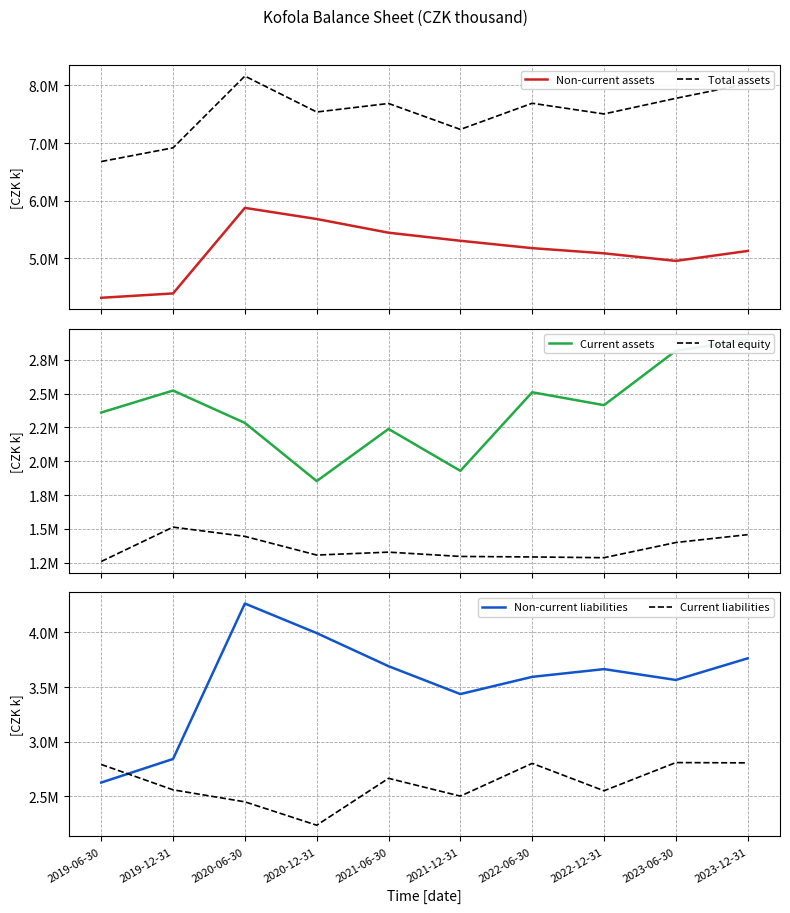

Which category has the lowest value in the Non-current liabilities series?

2019-06-30